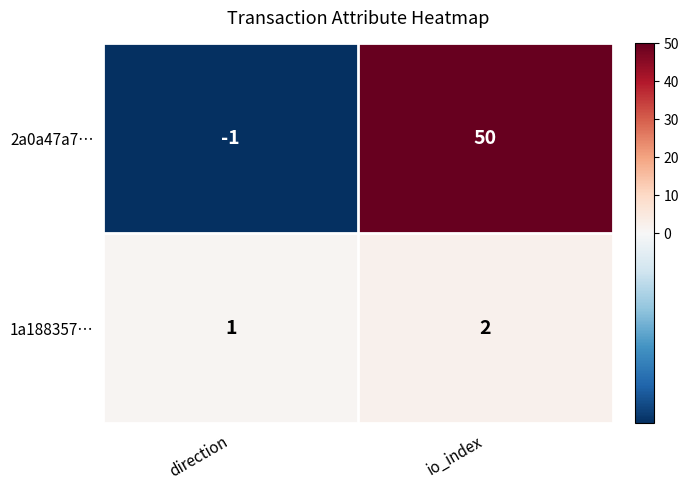

Which label corresponds to the largest value in the chart?

io_index